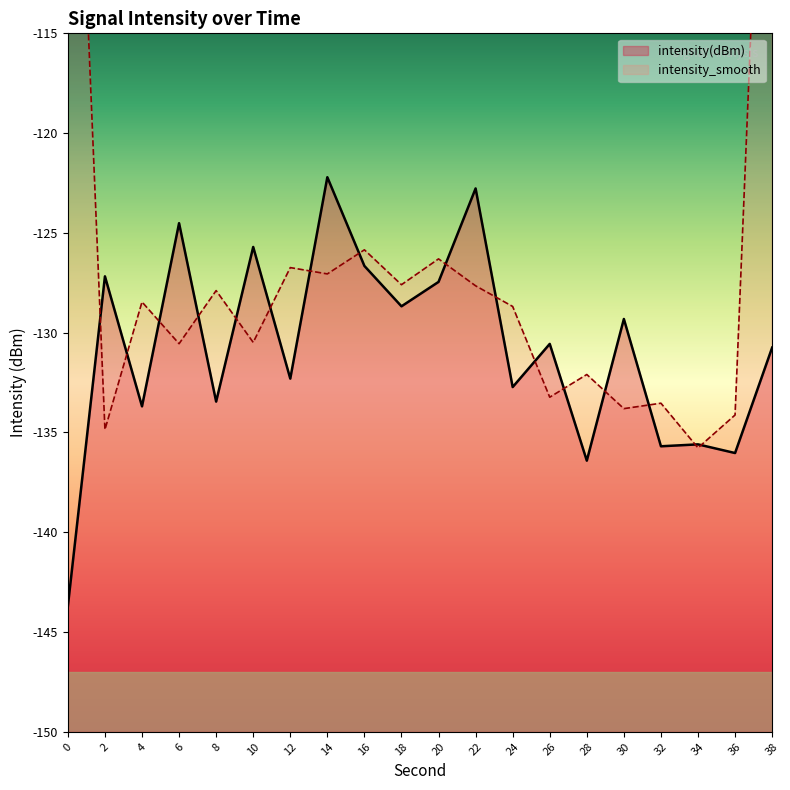

Reading left to right, what are all the values shown in this chart?

-143.7	-127.2	-133.7	-124.5	-133.5	-125.7	-132.3	-122.2	-126.7	-128.7	-127.5	-122.8	-132.7	-130.6	-136.4	-129.3	-135.7	-135.6	-136.0	-130.7